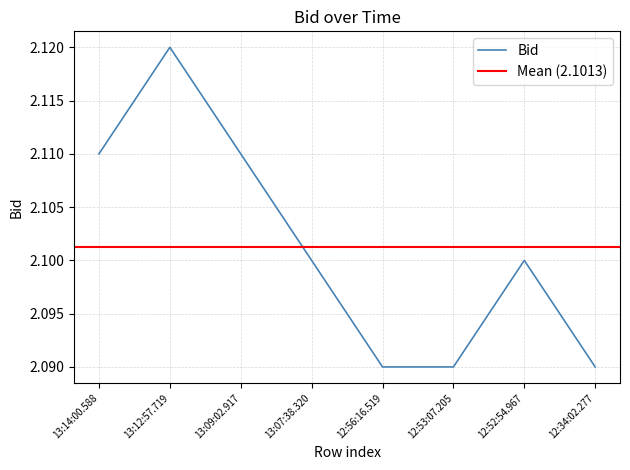

What is the value of the 7th point from the left?

2.1